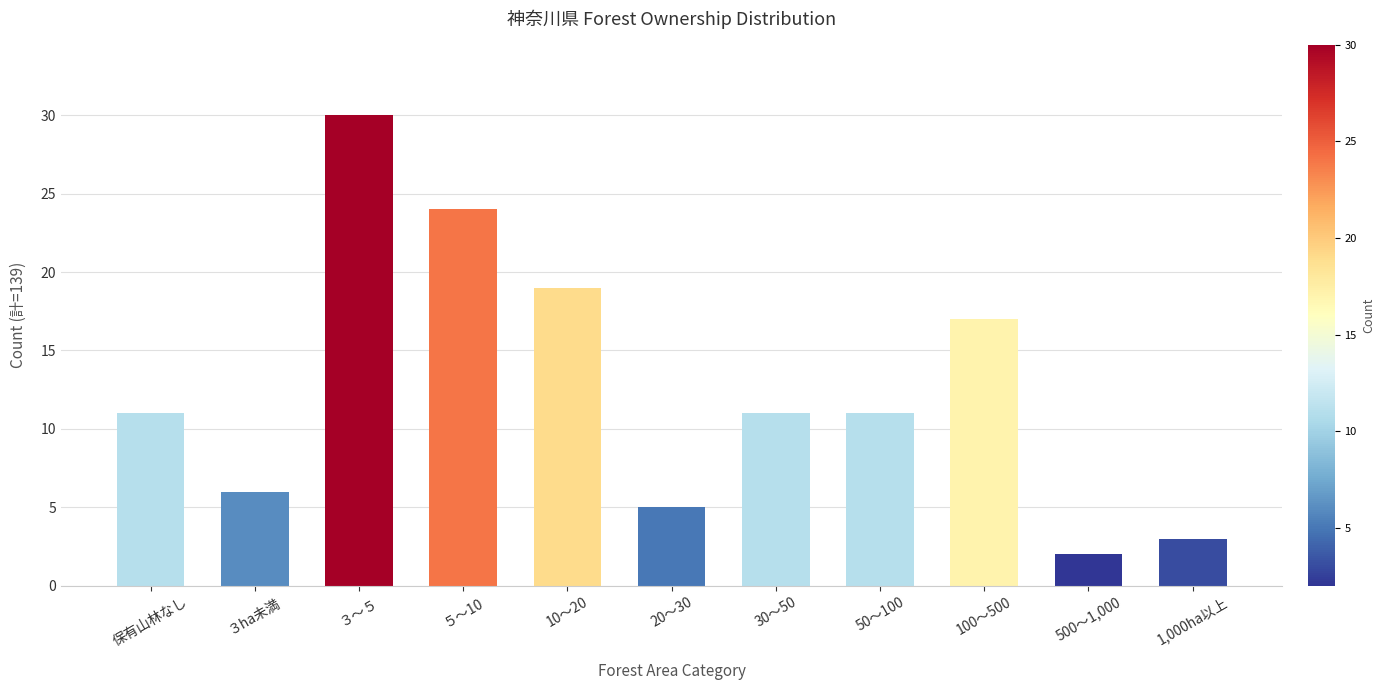

Are the bars horizontal?

No